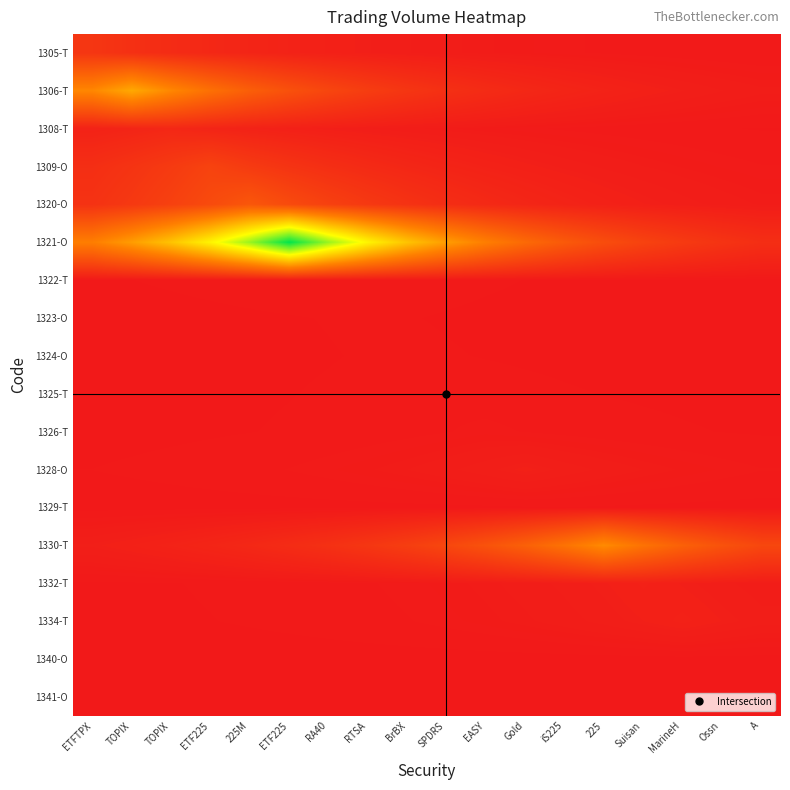

Which series has the largest total across all categories?

1321-O